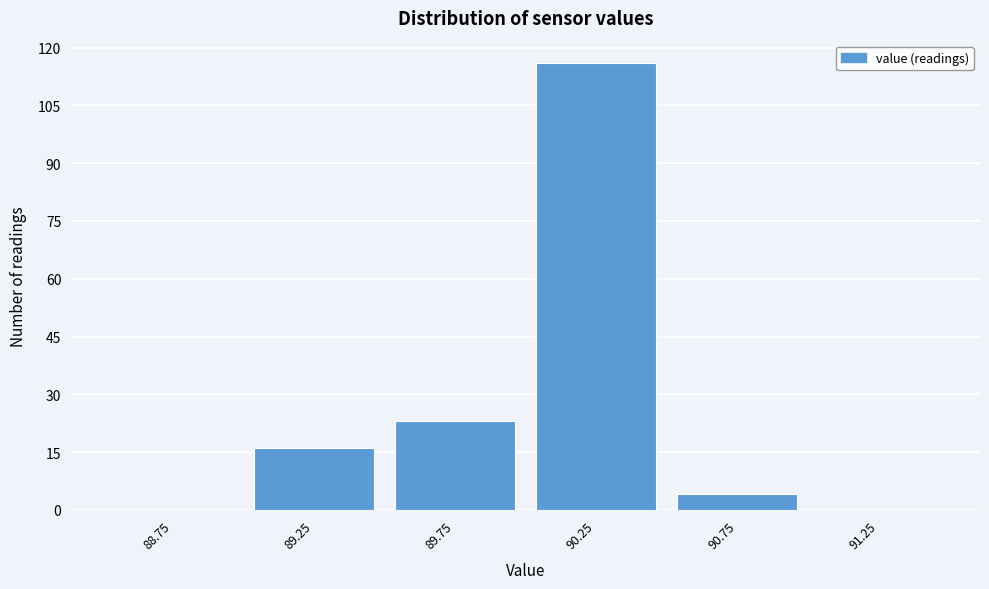

Reading left to right, extract all data points from this chart.

88.75=0	89.25=16	89.75=23	90.25=116	90.75=4	91.25=0